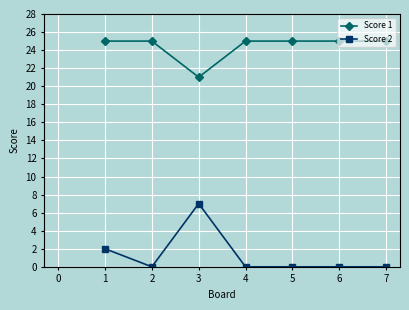

True or false: Score 1 and Score 2 intersect in this chart.

False